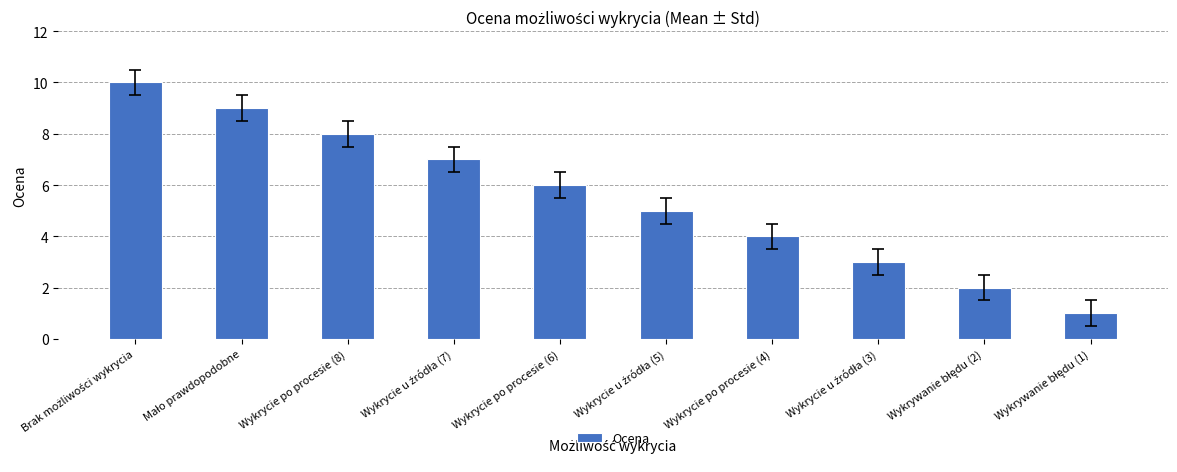

What is the average value?

6